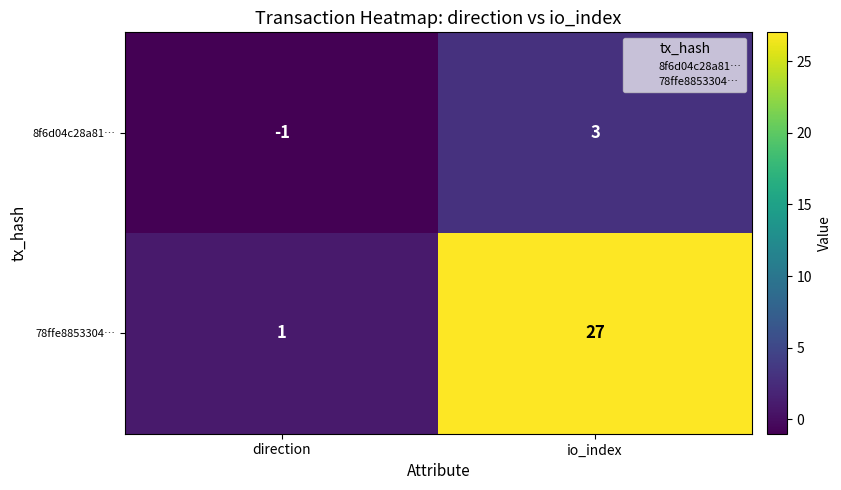

Reading left to right, transcribe all the data shown in this chart.

8f6d04c28a81…: direction=-1	io_index=3
78ffe8853304…: direction=1	io_index=27